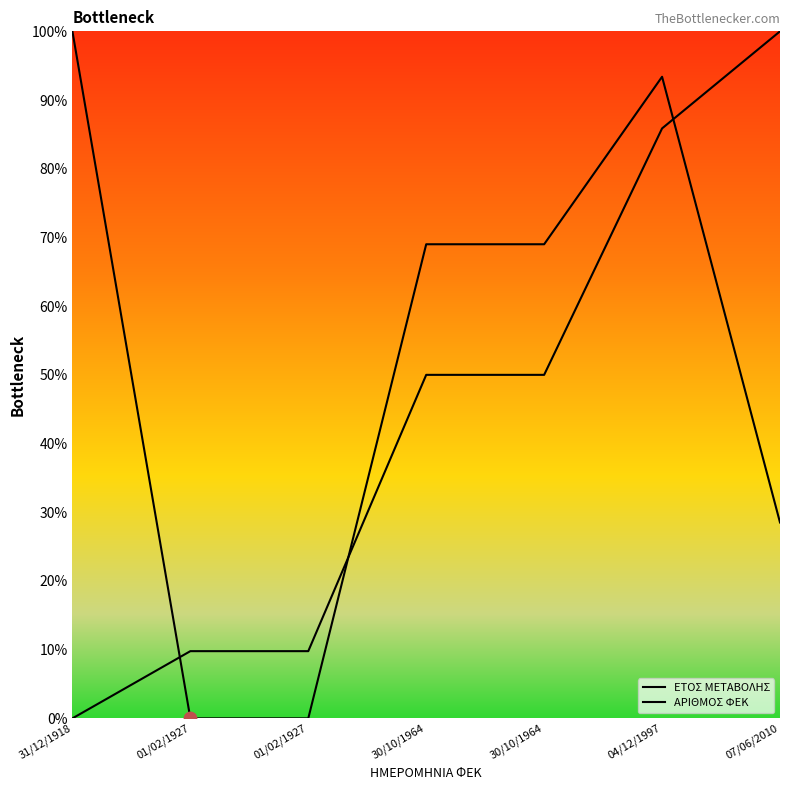

Which series has the largest total across all categories?

ΑΡΙΘΜΟΣ ΦΕΚ